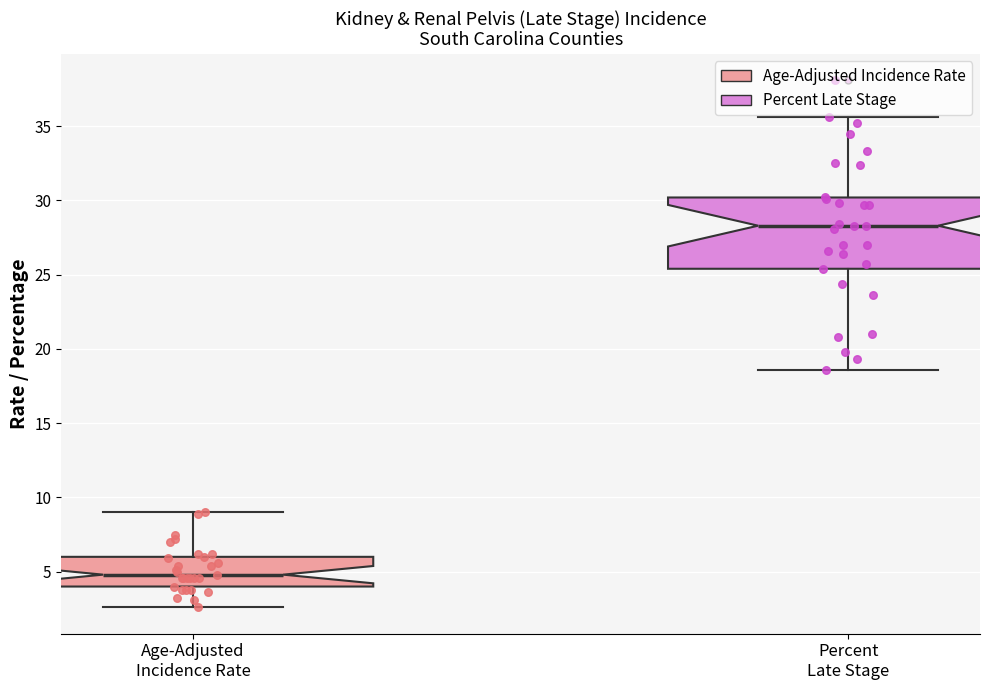

Reading left to right, read every box against the y-axis: the position of its median line, the range the box covers, and the ends of its whiskers. The values are not printed on the chart, so give them approximately, as read against the axis.

Age-Adjusted Incidence Rate: median 5.0, box 4.0 to 6.0, whiskers 2.5 to 9.0
Percent Late Stage: median 28.5, box 25.5 to 30.0, whiskers 18.5 to 35.5